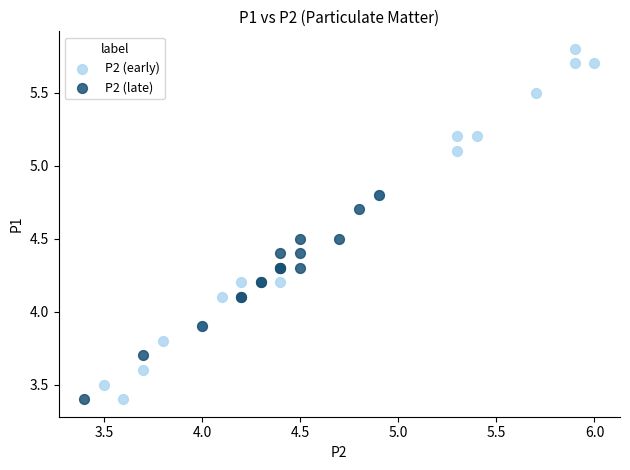

Which series has the largest Y range (max minus min)?

P2 (early)